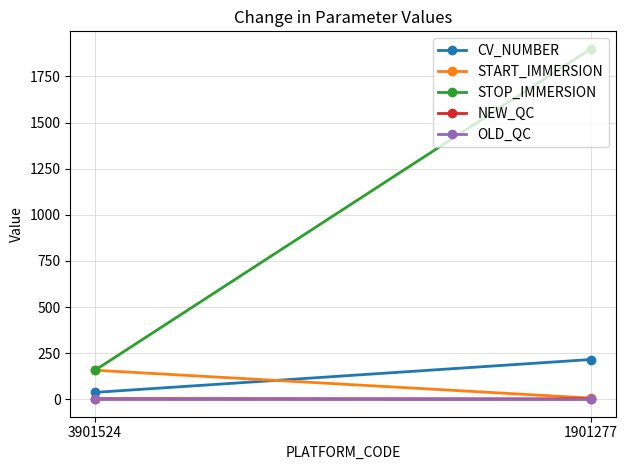

At how many categories does at least one series exceed 513?

1